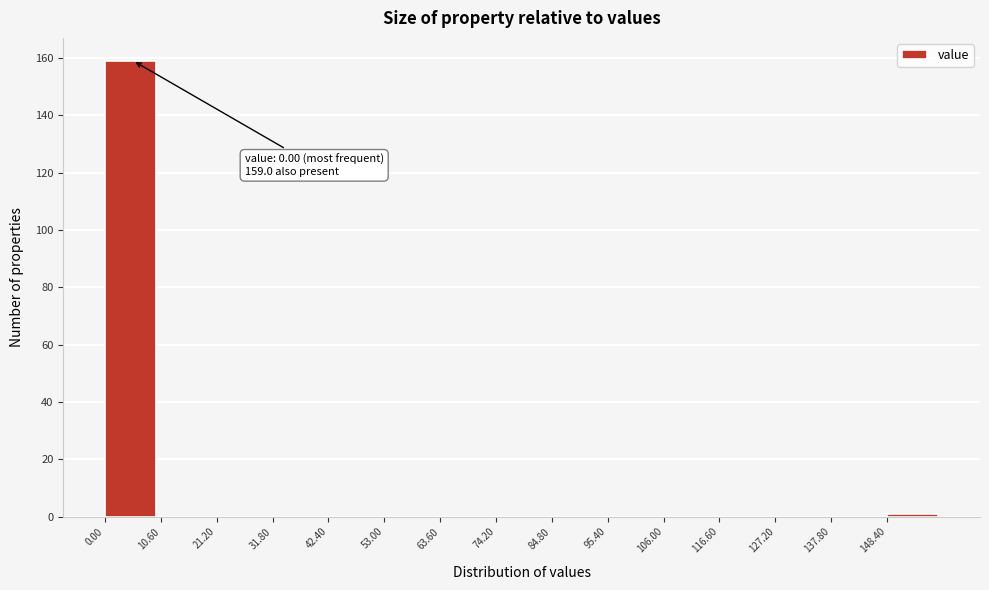

Which range on the x-axis has the tallest bar?

0.0 to 10.6